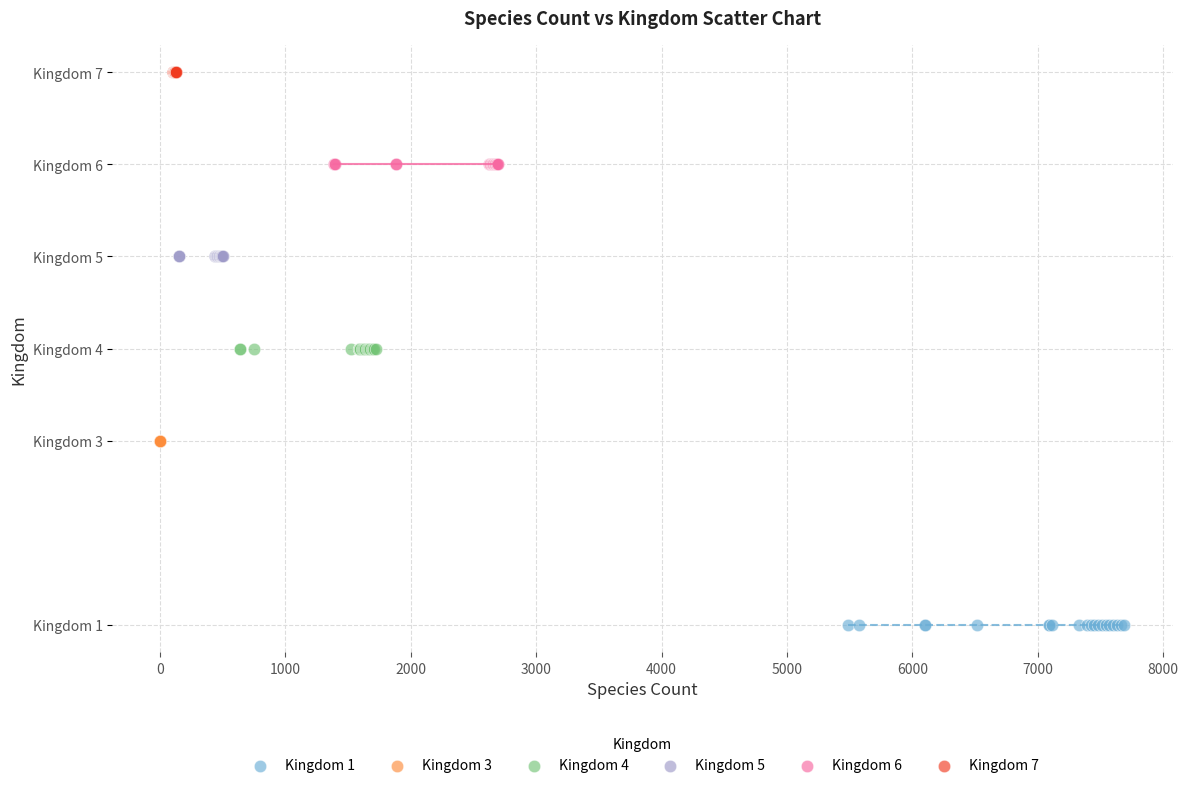

Which series contains the lowest Y value?

Kingdom 1